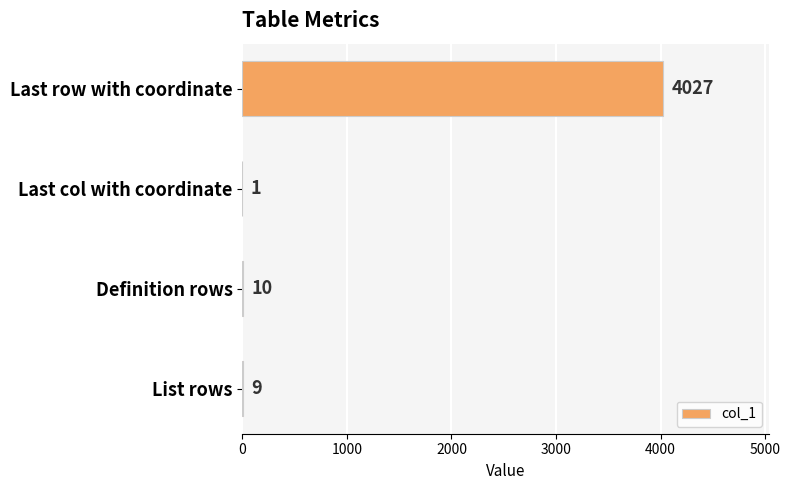

Count the number of data series in this chart.

1